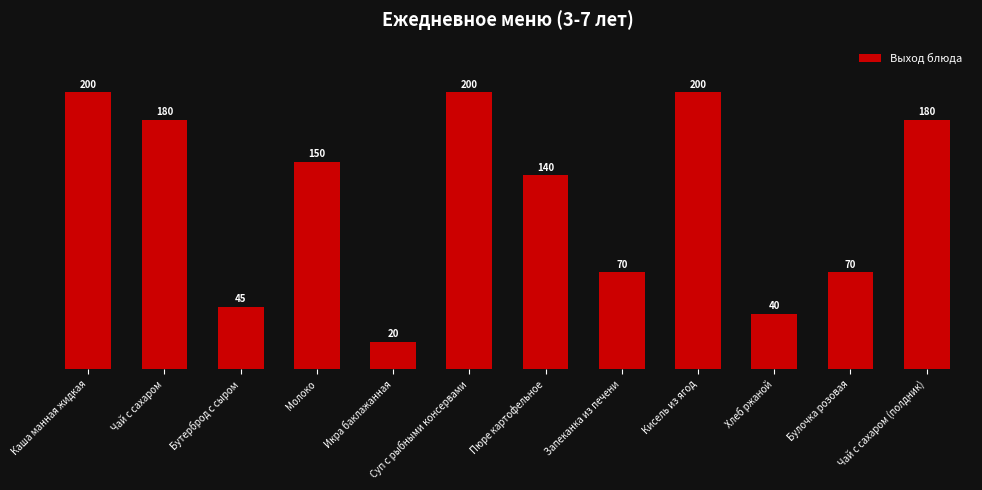

Reading right to left, transcribe all the data shown in this chart.

Чай с сахаром (полдник)=180	Булочка розовая=70	Хлеб ржаной=40	Кисель из ягод=200	Запеканка из печени=70	Пюре картофельное=140	Суп с рыбными консервами=200	Икра баклажанная=20	Молоко=150	Бутерброд с сыром=45	Чай с сахаром=180	Каша манная жидкая=200